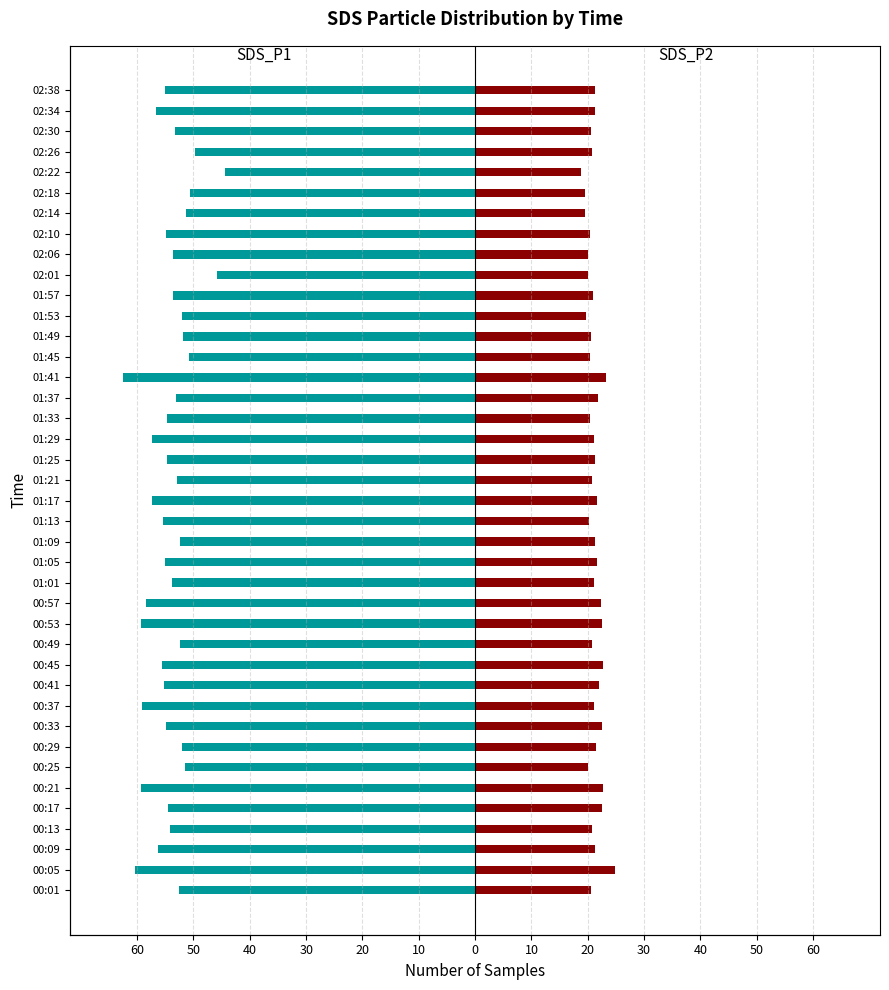

How many bars are there in each group?

2